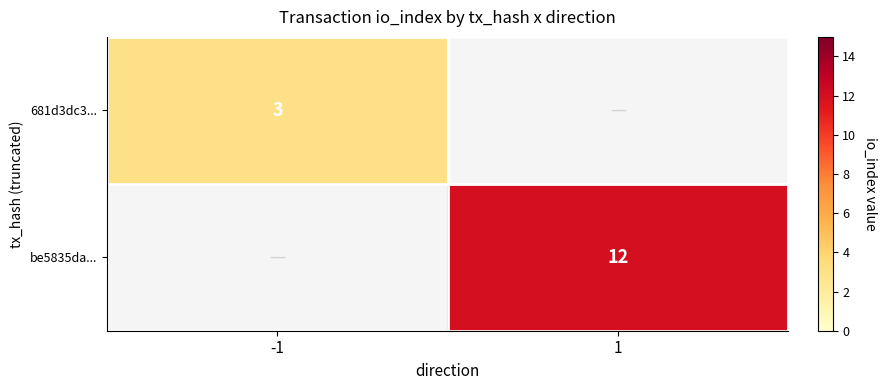

Is it true that 681d3dc3... equals 5 at -1?

False